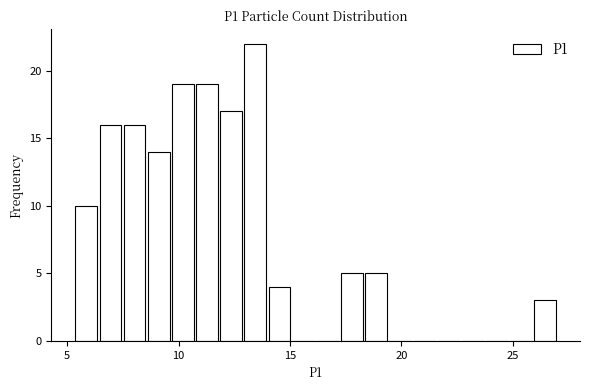

Around what value on the x-axis is the tallest bar? Give the approximate position of its centre, as read against the axis.

13.5